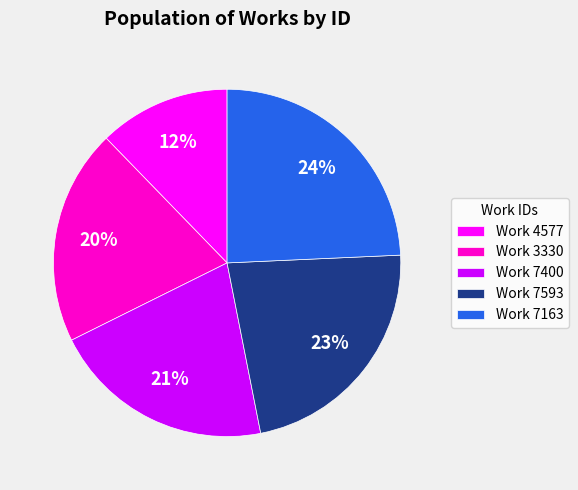

What percentage is the Work 4577 slice, to the nearest percent?

12%